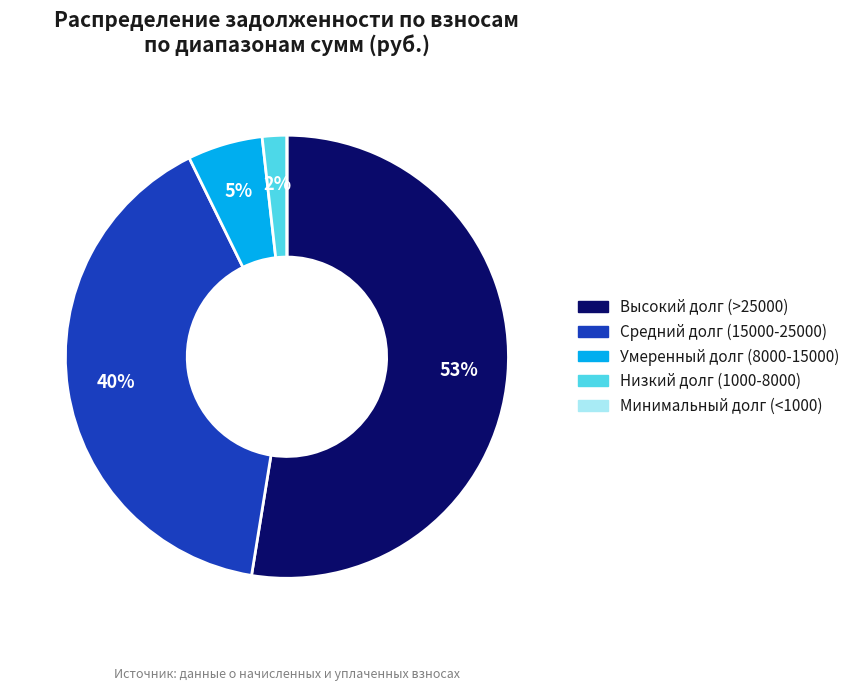

To the nearest percent, what is the average slice percentage?

20%